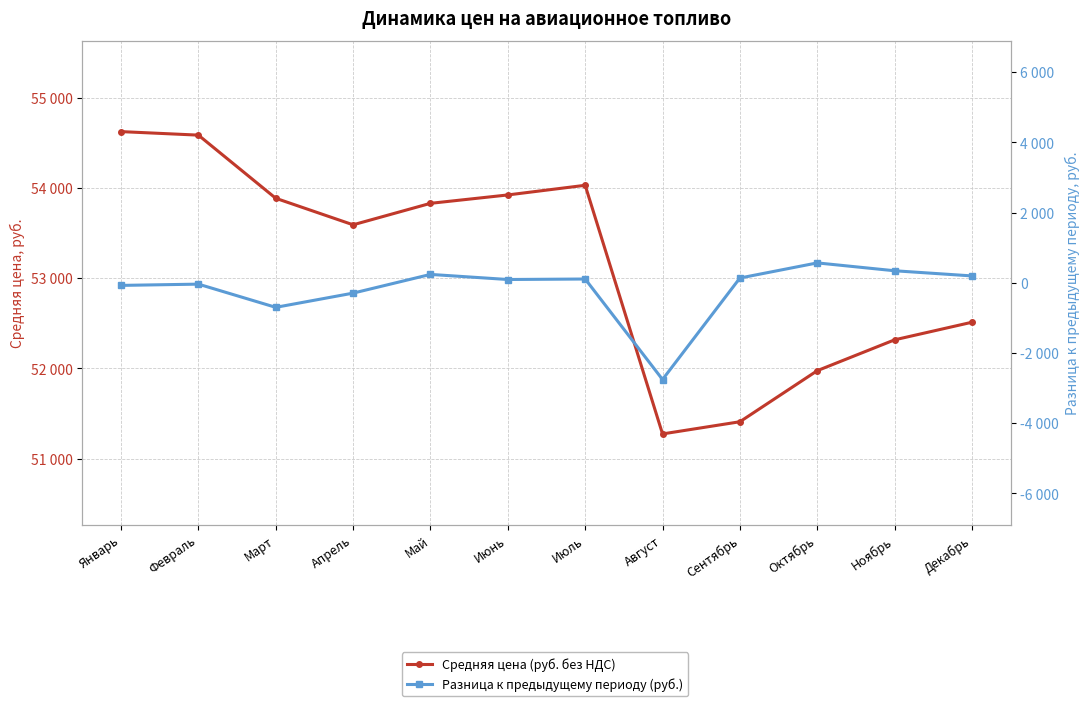

How many values in Разница к предыдущему периоду (руб.) are above zero?

7